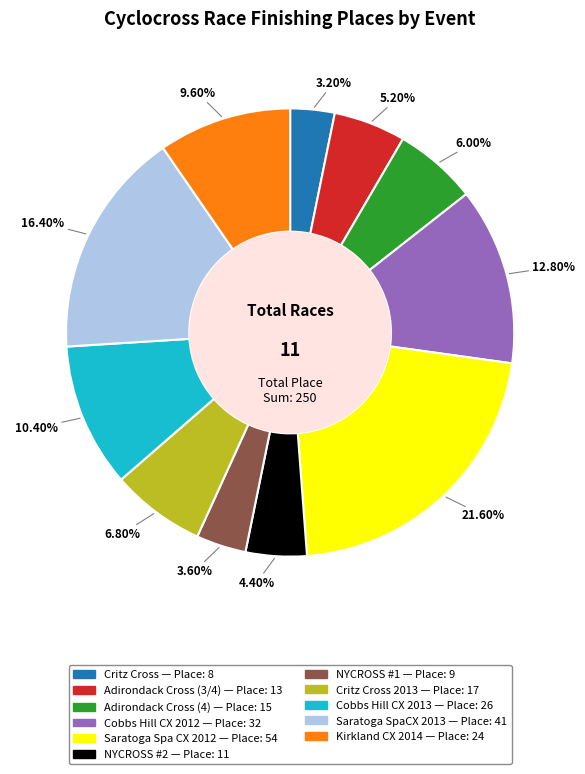

Is there any slice that represents more than half of the pie?

No